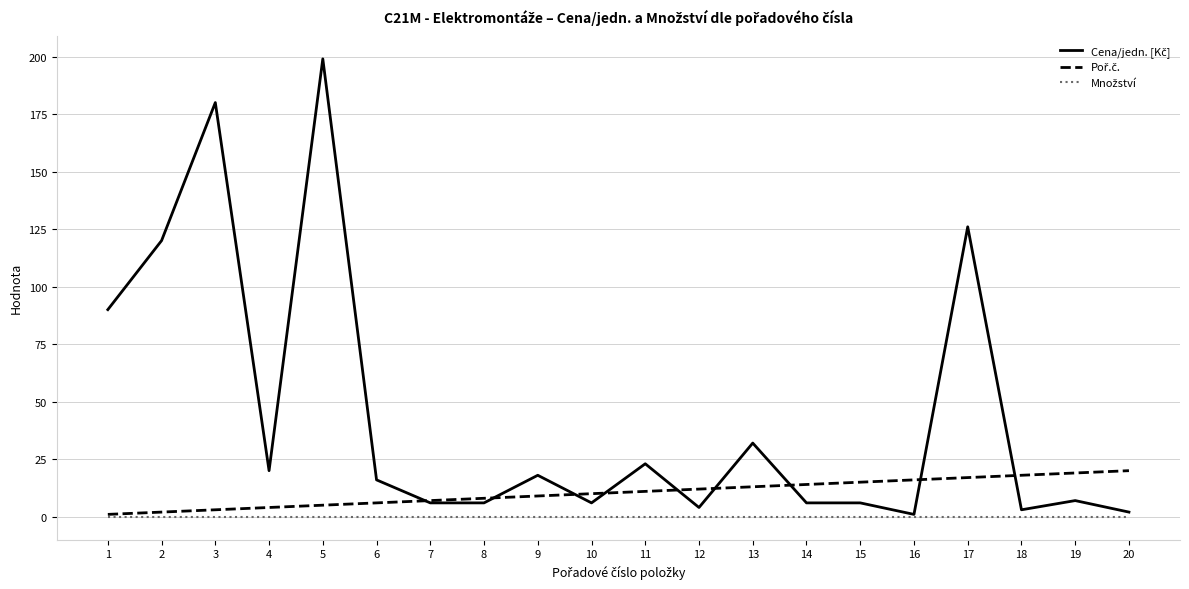

How many lines are shown in the chart?

3